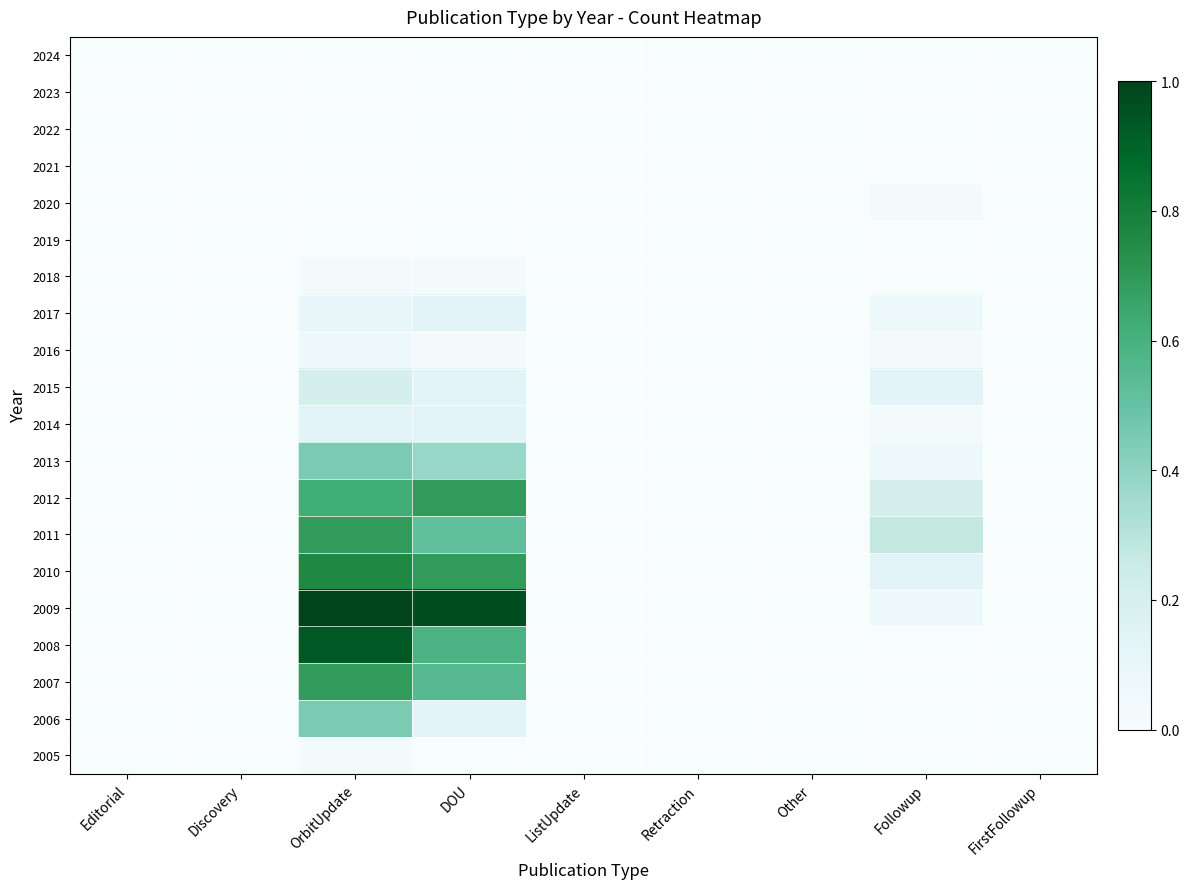

Reading left to right, what are all the values shown in this chart?

2024: Editorial=0.0	Discovery=0.0	OrbitUpdate=0.0	DOU=0.0	ListUpdate=0.0	Retraction=0.0	Other=0.0	Followup=0.0	FirstFollowup=0.0
2023: Editorial=0.0	Discovery=0.0	OrbitUpdate=0.0	DOU=0.0	ListUpdate=0.0	Retraction=0.0	Other=0.0	Followup=0.0	FirstFollowup=0.0
2022: Editorial=0.0	Discovery=0.0	OrbitUpdate=0.0	DOU=0.0	ListUpdate=0.0	Retraction=0.0	Other=0.0	Followup=0.0	FirstFollowup=0.0
2021: Editorial=0.0	Discovery=0.0	OrbitUpdate=0.0	DOU=0.0	ListUpdate=0.0	Retraction=0.0	Other=0.0	Followup=0.0	FirstFollowup=0.0
2020: Editorial=0.0	Discovery=0.0	OrbitUpdate=0.0	DOU=0.0	ListUpdate=0.0	Retraction=0.0	Other=0.0	Followup=0.0	FirstFollowup=0.0
2019: Editorial=0.0	Discovery=0.0	OrbitUpdate=0.0	DOU=0.0	ListUpdate=0.0	Retraction=0.0	Other=0.0	Followup=0.0	FirstFollowup=0.0
2018: Editorial=0.0	Discovery=0.0	OrbitUpdate=0.0	DOU=0.0	ListUpdate=0.0	Retraction=0.0	Other=0.0	Followup=0.0	FirstFollowup=0.0
2017: Editorial=0.0	Discovery=0.0	OrbitUpdate=0.1	DOU=0.1	ListUpdate=0.0	Retraction=0.0	Other=0.0	Followup=0.1	FirstFollowup=0.0
2016: Editorial=0.0	Discovery=0.0	OrbitUpdate=0.1	DOU=0.0	ListUpdate=0.0	Retraction=0.0	Other=0.0	Followup=0.0	FirstFollowup=0.0
2015: Editorial=0.0	Discovery=0.0	OrbitUpdate=0.2	DOU=0.1	ListUpdate=0.0	Retraction=0.0	Other=0.0	Followup=0.1	FirstFollowup=0.0
2014: Editorial=0.0	Discovery=0.0	OrbitUpdate=0.1	DOU=0.1	ListUpdate=0.0	Retraction=0.0	Other=0.0	Followup=0.0	FirstFollowup=0.0
2013: Editorial=0.0	Discovery=0.0	OrbitUpdate=0.4	DOU=0.4	ListUpdate=0.0	Retraction=0.0	Other=0.0	Followup=0.1	FirstFollowup=0.0
2012: Editorial=0.0	Discovery=0.0	OrbitUpdate=0.6	DOU=0.7	ListUpdate=0.0	Retraction=0.0	Other=0.0	Followup=0.2	FirstFollowup=0.0
2011: Editorial=0.0	Discovery=0.0	OrbitUpdate=0.7	DOU=0.5	ListUpdate=0.0	Retraction=0.0	Other=0.0	Followup=0.3	FirstFollowup=0.0
2010: Editorial=0.0	Discovery=0.0	OrbitUpdate=0.8	DOU=0.7	ListUpdate=0.0	Retraction=0.0	Other=0.0	Followup=0.1	FirstFollowup=0.0
2009: Editorial=0.0	Discovery=0.0	OrbitUpdate=1.0	DOU=1.0	ListUpdate=0.0	Retraction=0.0	Other=0.0	Followup=0.1	FirstFollowup=0.0
2008: Editorial=0.0	Discovery=0.0	OrbitUpdate=0.9	DOU=0.6	ListUpdate=0.0	Retraction=0.0	Other=0.0	Followup=0.0	FirstFollowup=0.0
2007: Editorial=0.0	Discovery=0.0	OrbitUpdate=0.7	DOU=0.6	ListUpdate=0.0	Retraction=0.0	Other=0.0	Followup=0.0	FirstFollowup=0.0
2006: Editorial=0.0	Discovery=0.0	OrbitUpdate=0.4	DOU=0.1	ListUpdate=0.0	Retraction=0.0	Other=0.0	Followup=0.0	FirstFollowup=0.0
2005: Editorial=0.0	Discovery=0.0	OrbitUpdate=0.0	DOU=0.0	ListUpdate=0.0	Retraction=0.0	Other=0.0	Followup=0.0	FirstFollowup=0.0